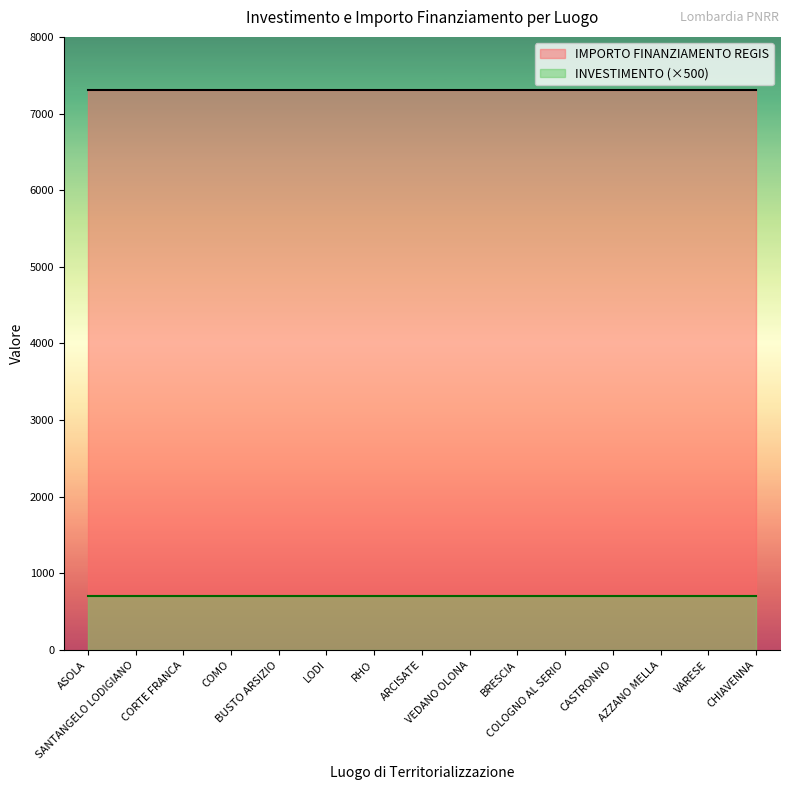

Which category has the lowest value in the IMPORTO FINANZIAMENTO REGIS series?

ASOLA